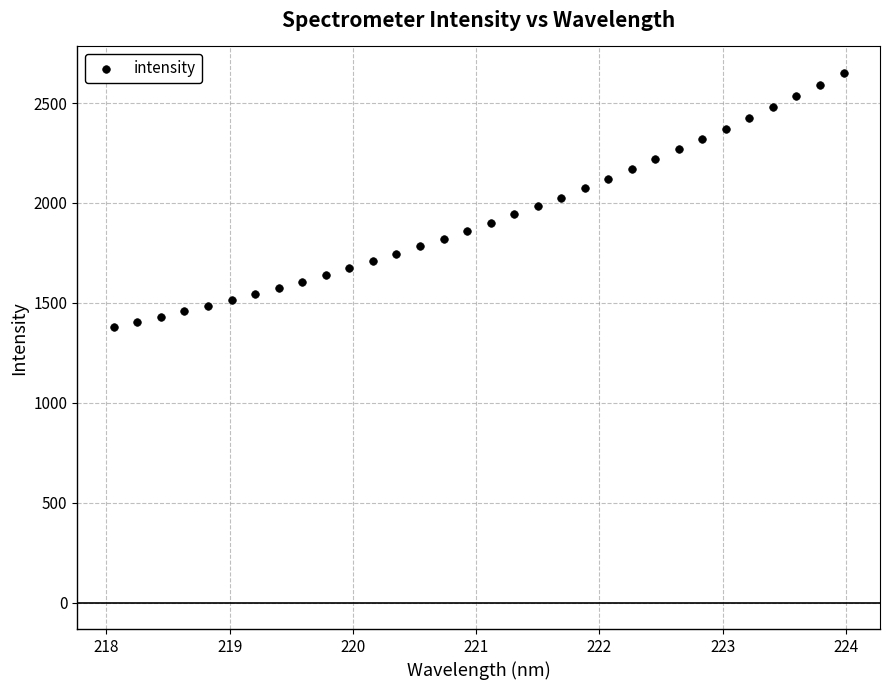

What is the range of Y values (max minus min)?

1273.6